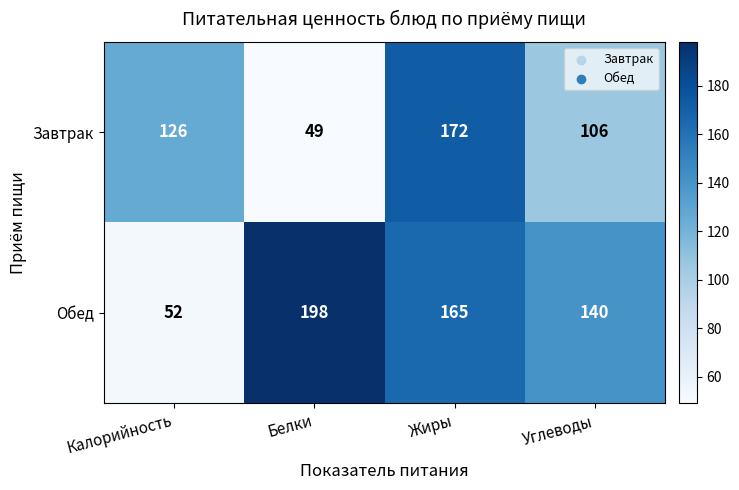

What is the maximum value shown in the chart?

198